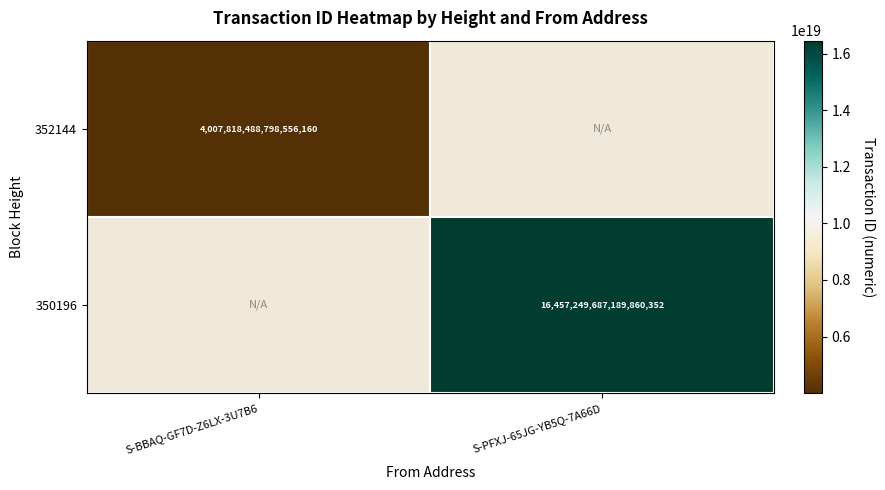

The value of 352144 at S-BBAQ-GF7D-Z6LX-3U7B6 is 5425583342801594368. True or false?

False